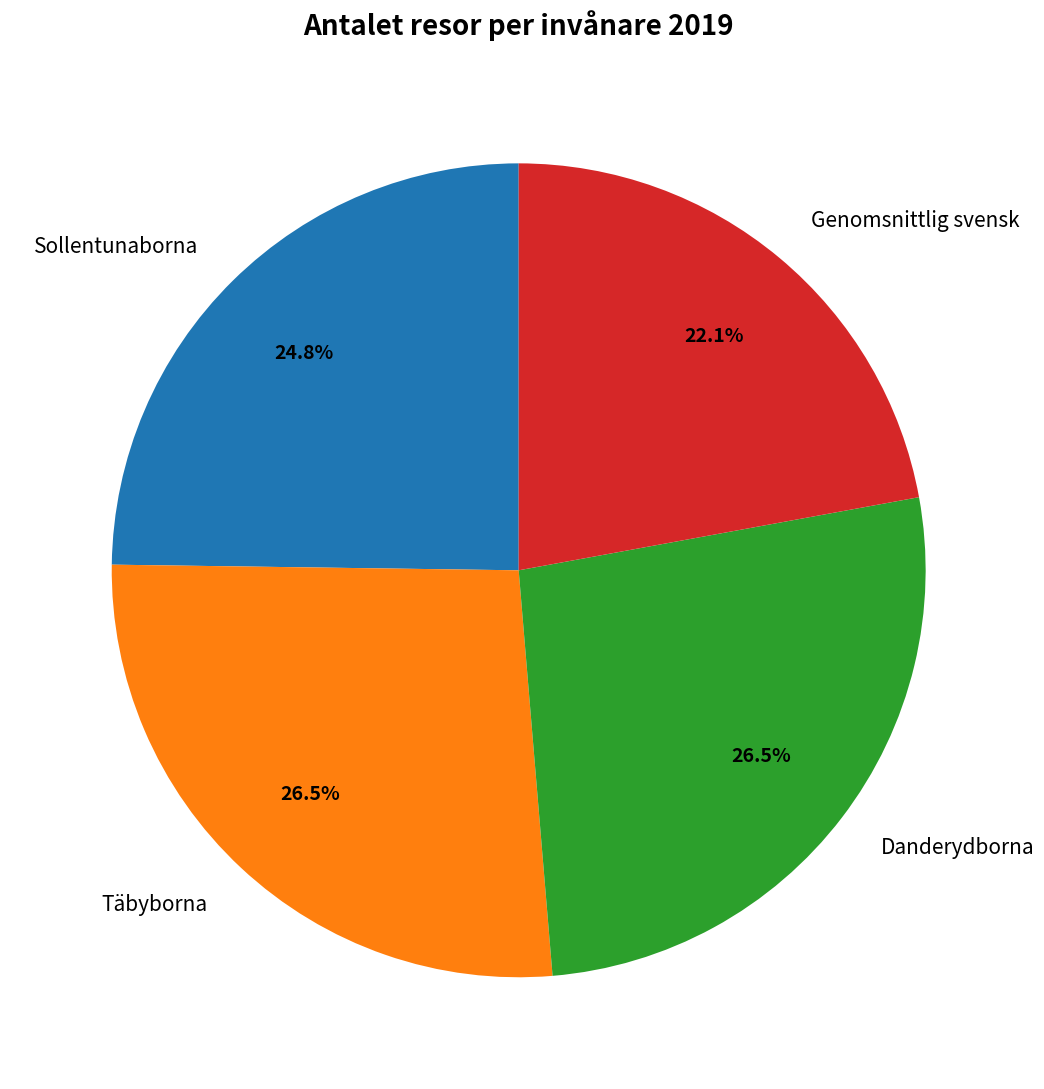

Is the sum of Genomsnittlig svensk and Sollentunaborna greater than half?

No